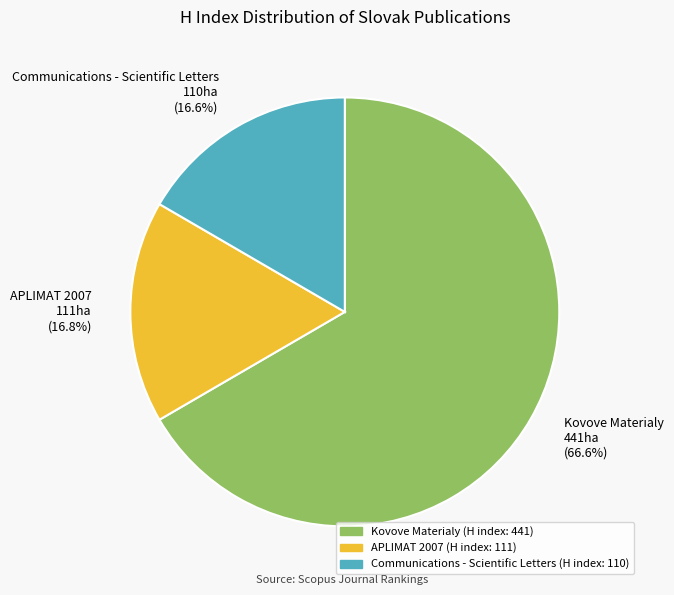

What percentage do Communications - Scientific Letters and Kovove Materialy together represent?

83.2%